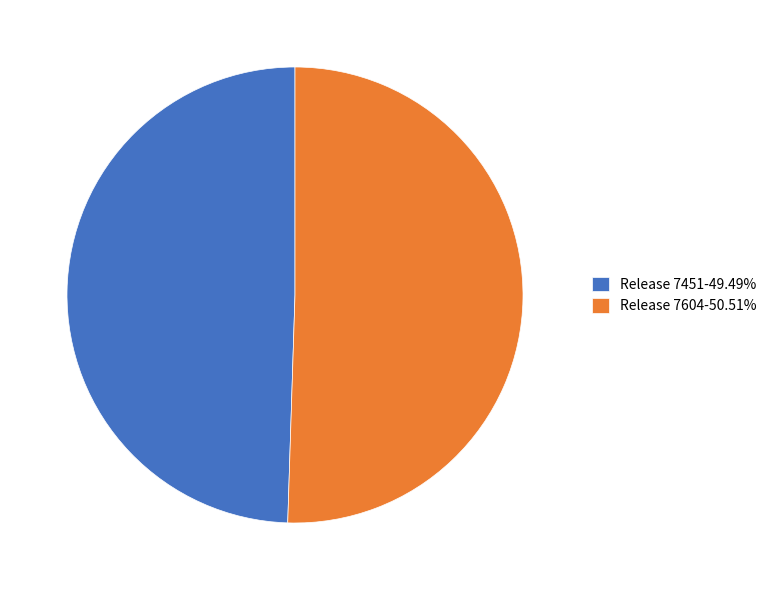

Which category has the smallest portion of the pie?

Release 7451